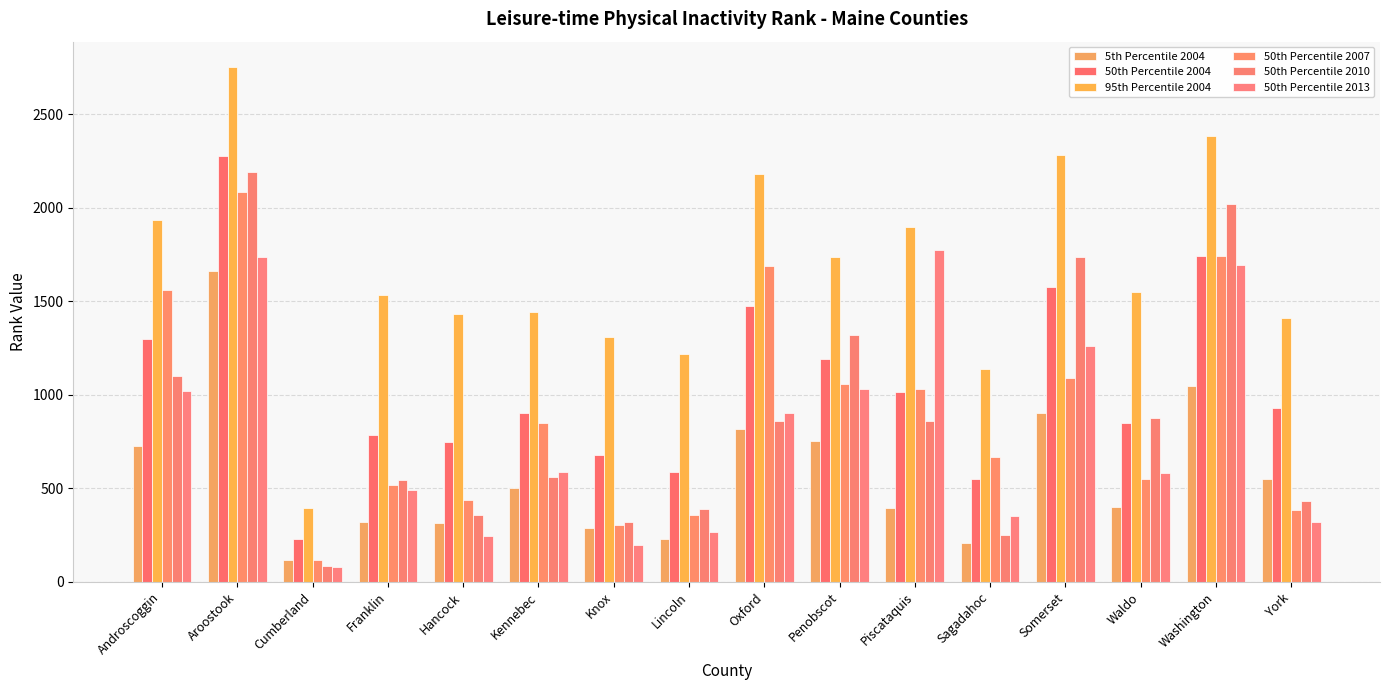

What is the smallest value displayed?

79